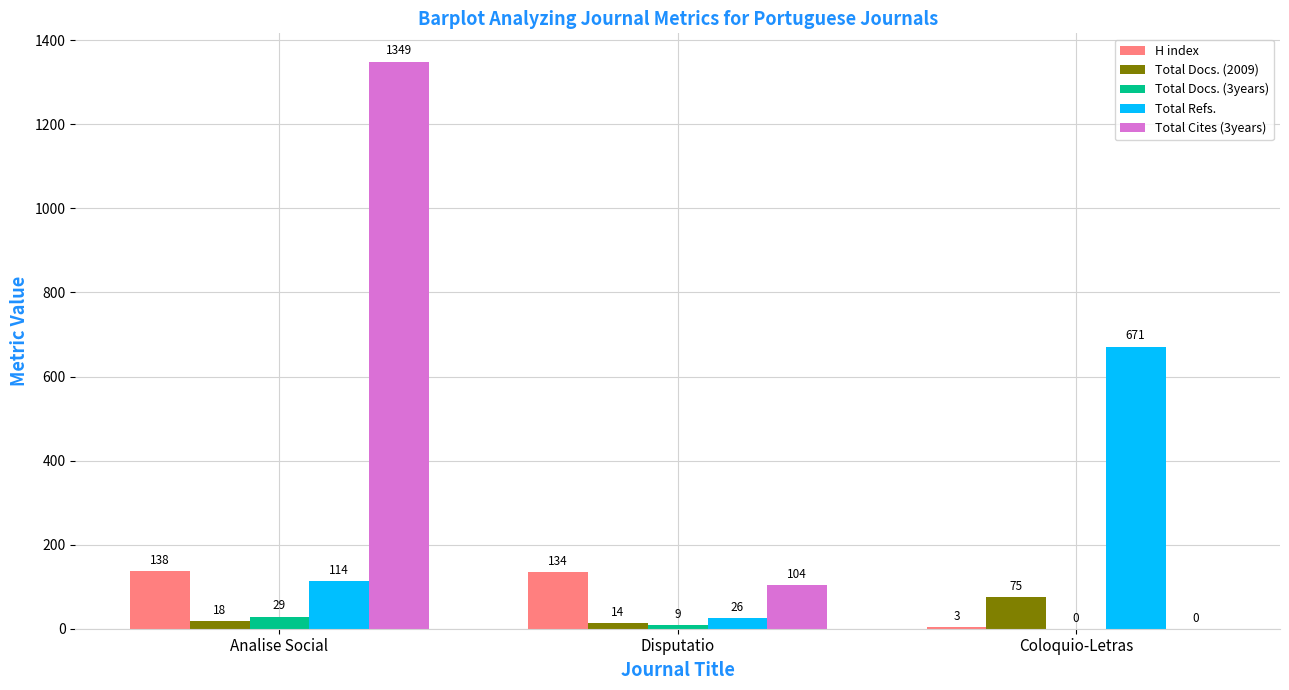

What are all the series names shown in the legend?

H index, Total Docs. (2009), Total Docs. (3years), Total Refs., Total Cites (3years)